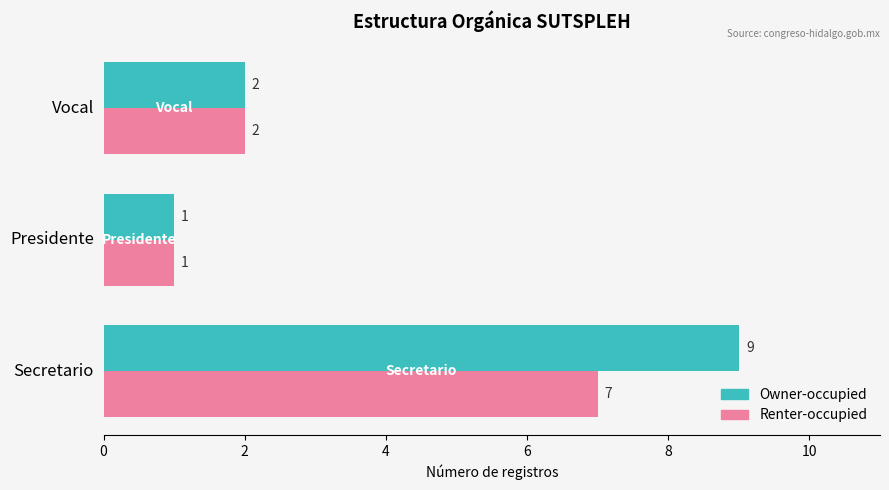

The value of Owner-occupied at Vocal is 2. True or false?

True